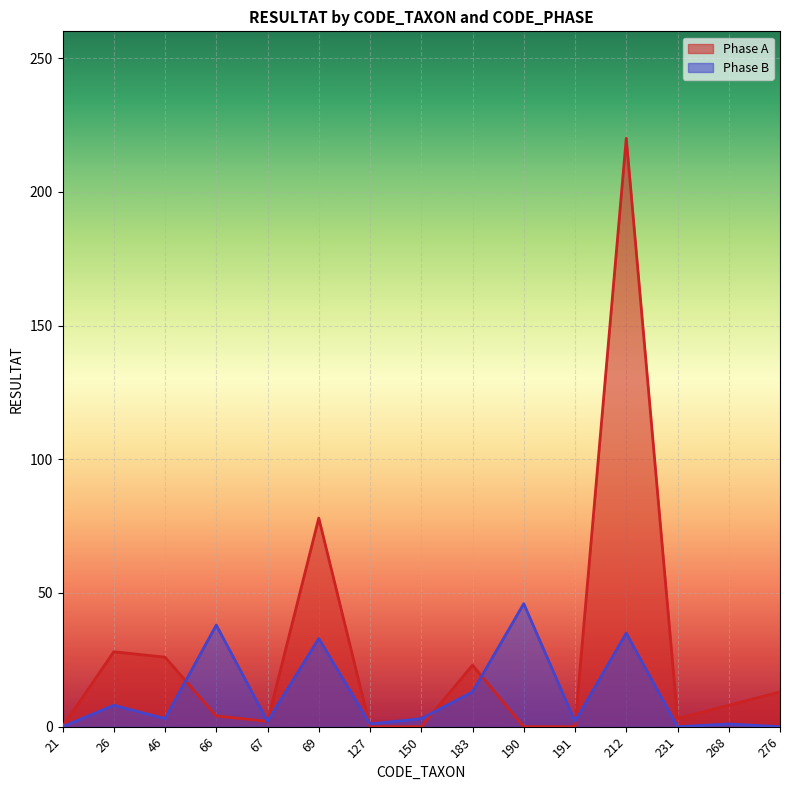

How many intersections are there between Phase A and Phase B?

5